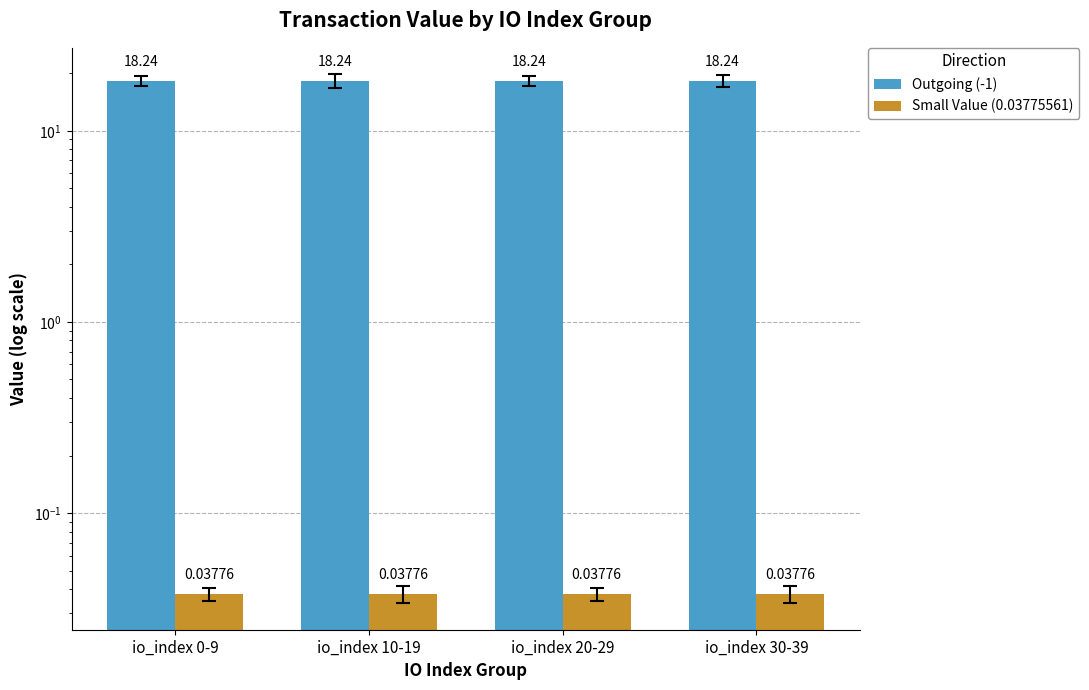

What is the greatest value displayed?

18.2